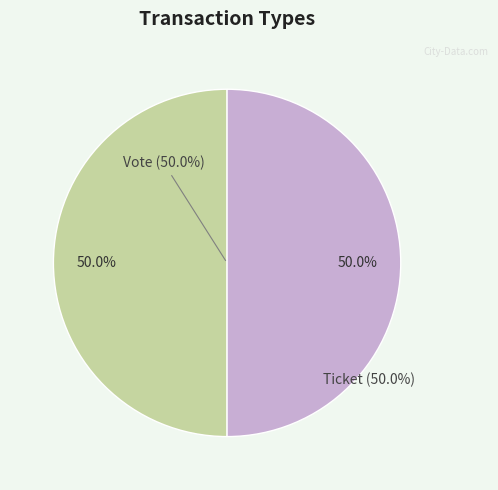

Which slice is the largest?

Vote (io_index=1)